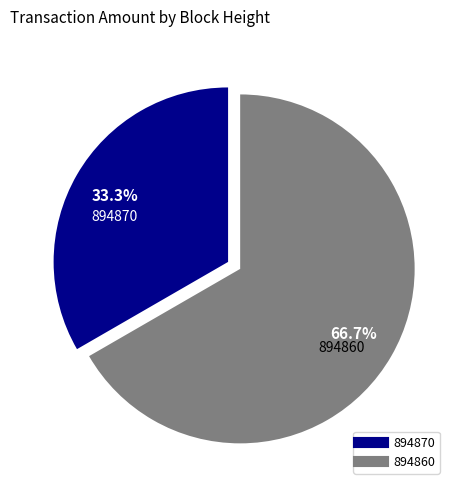

To the nearest percent, what is the difference between the 894870 and 894860 slice percentages?

33%